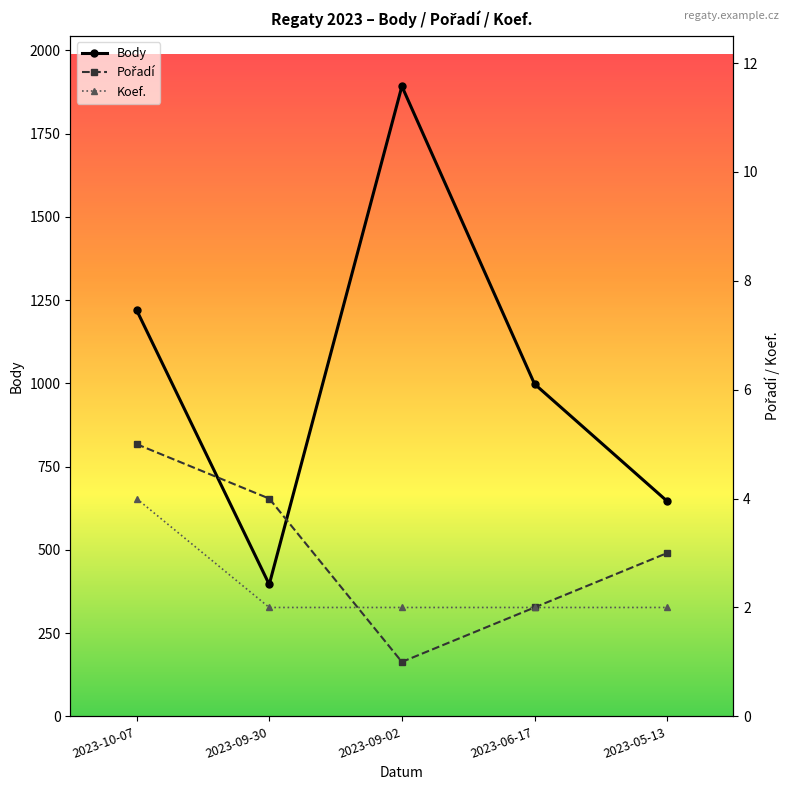

True or false: Pořadí and Body intersect in this chart.

False